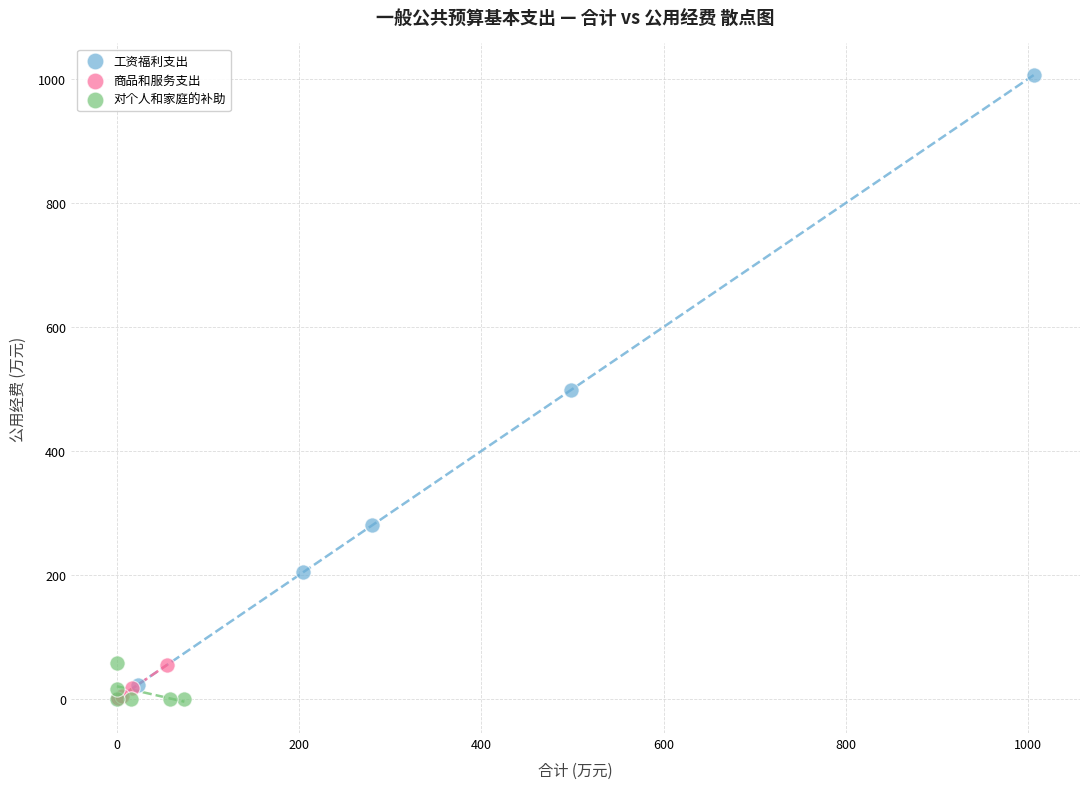

Which series has the largest Y range (max minus min)?

工资福利支出